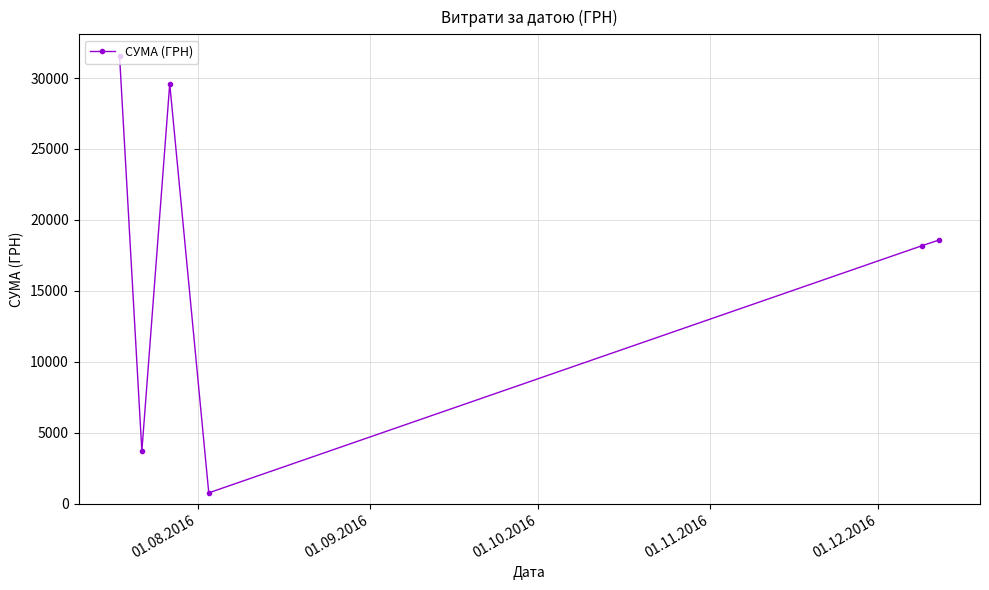

What is the smallest value displayed?

766.5